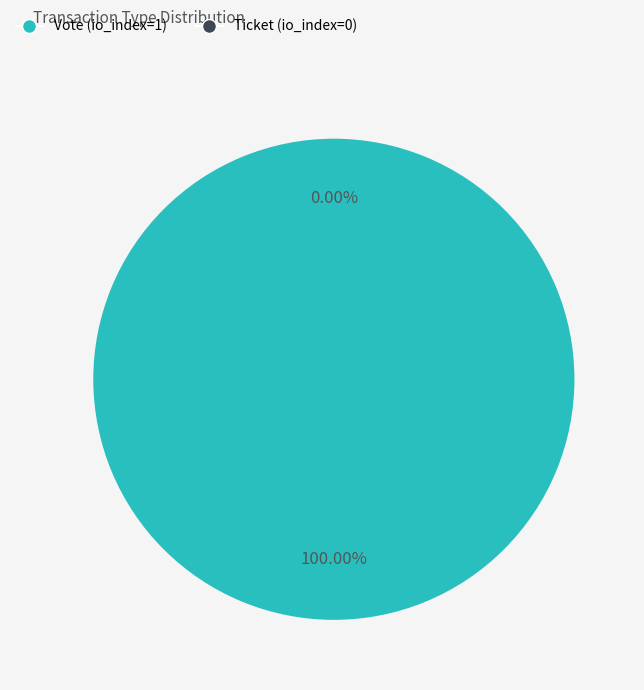

To the nearest percent, what percentage of the pie is Vote (io_index=1)?

100%